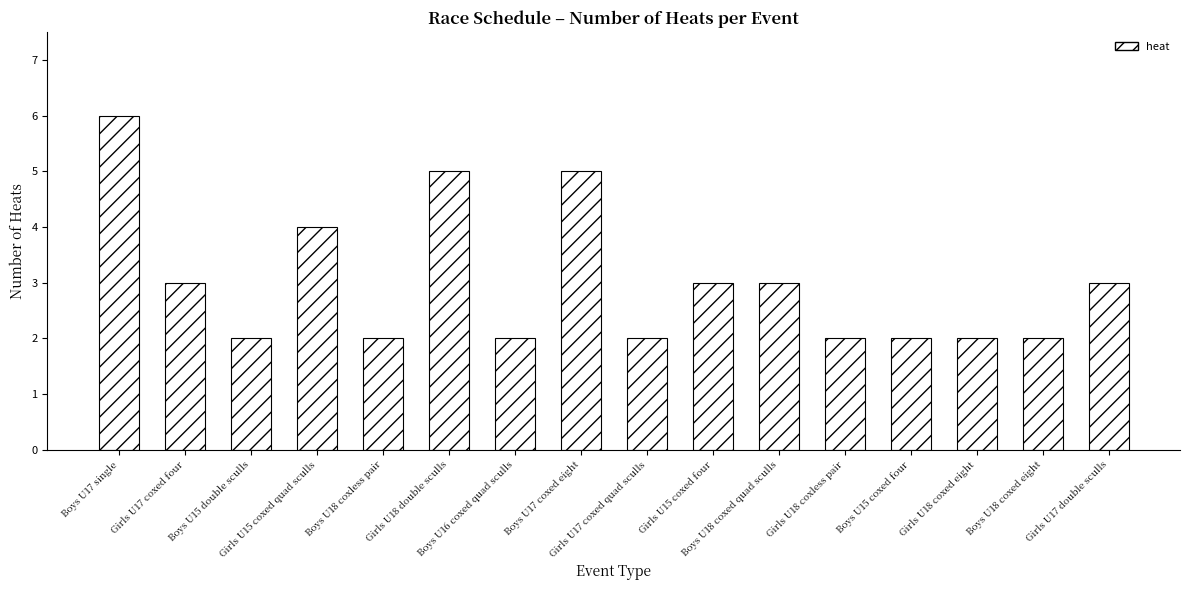

What is the greatest value displayed?

6